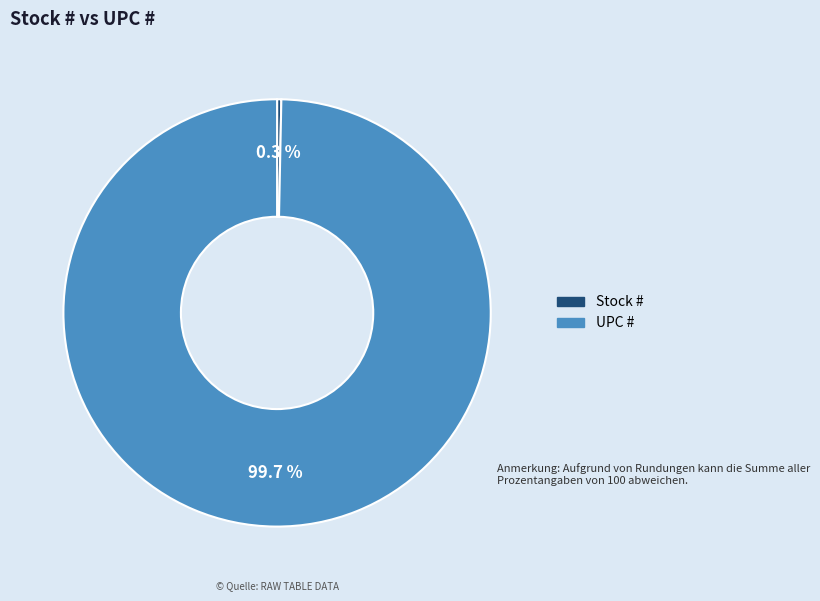

Is there a majority slice in this chart?

Yes